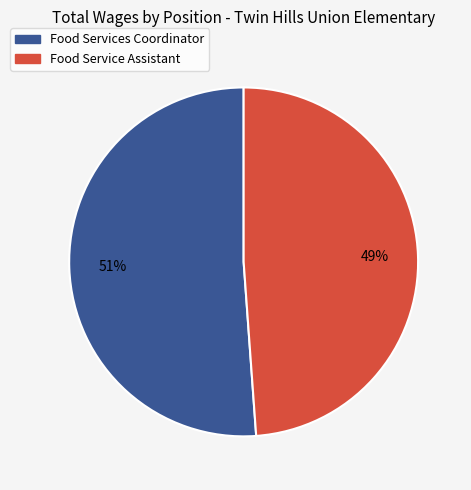

How many slices are in this pie chart?

2